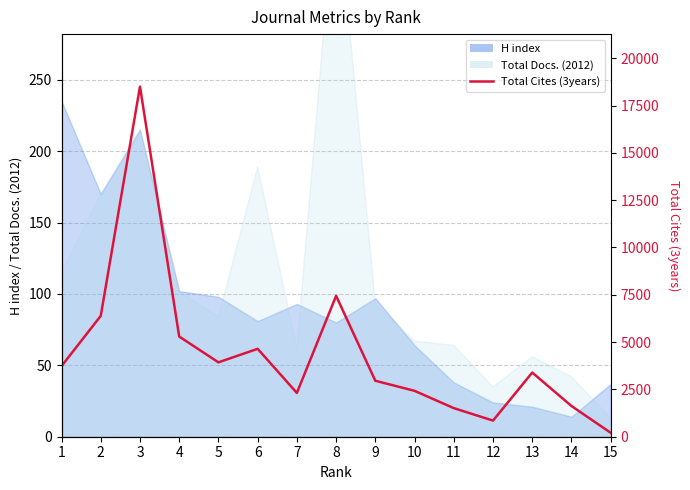

Which category has the lowest value across all series?

15